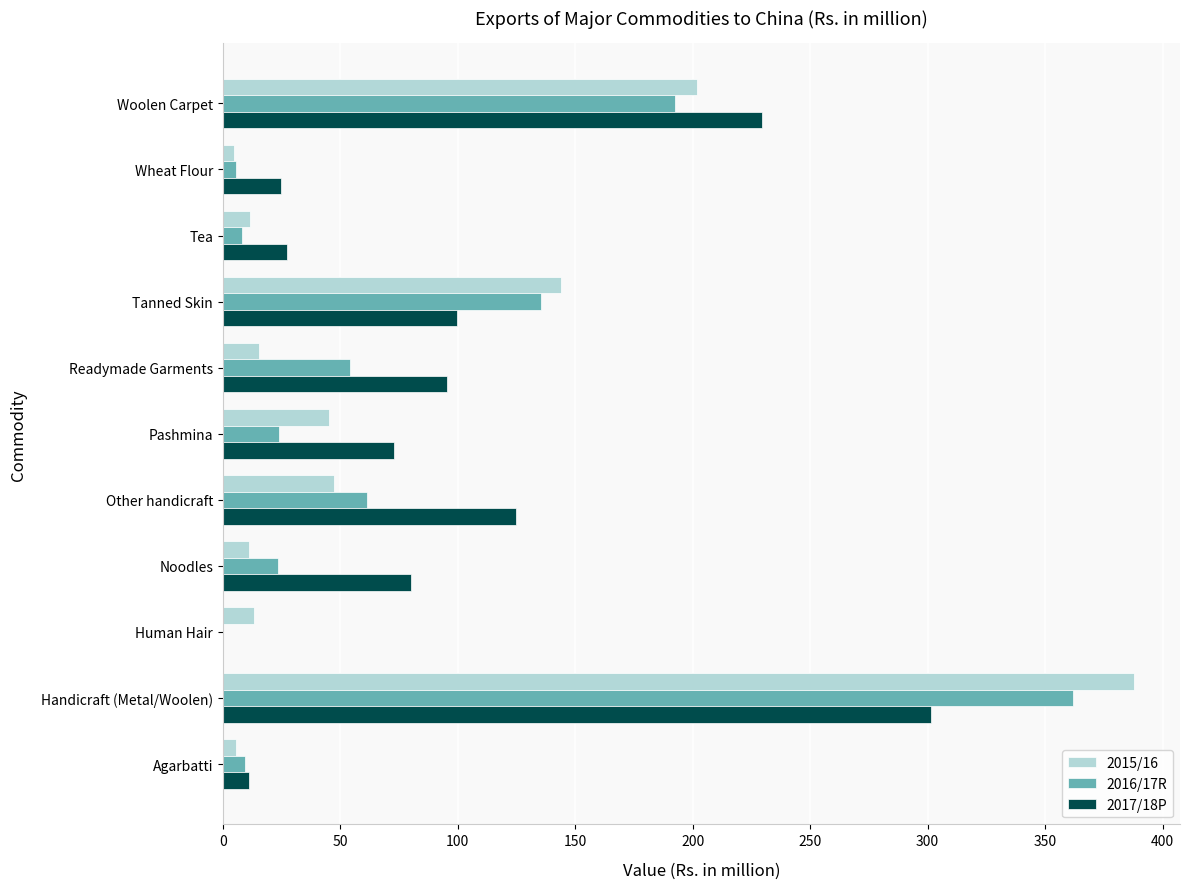

True or false: 2015/16 has a value of 44.0 at Woolen Carpet.

False